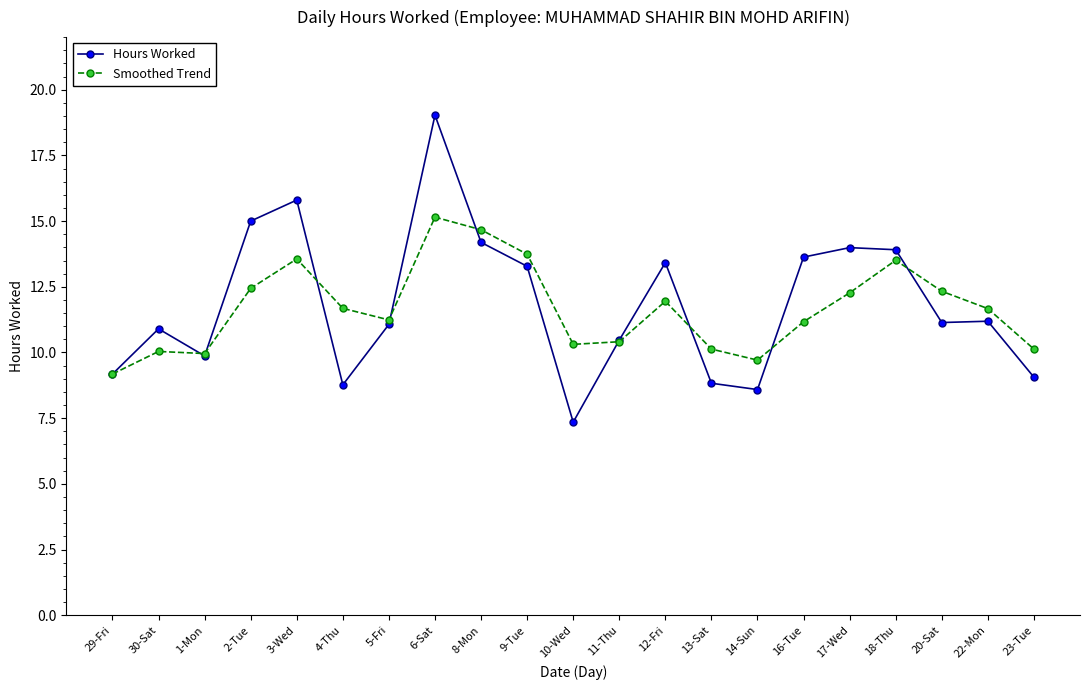

Rank the series at 23-Tue from lowest to highest value.

Hours Worked, Smoothed Trend